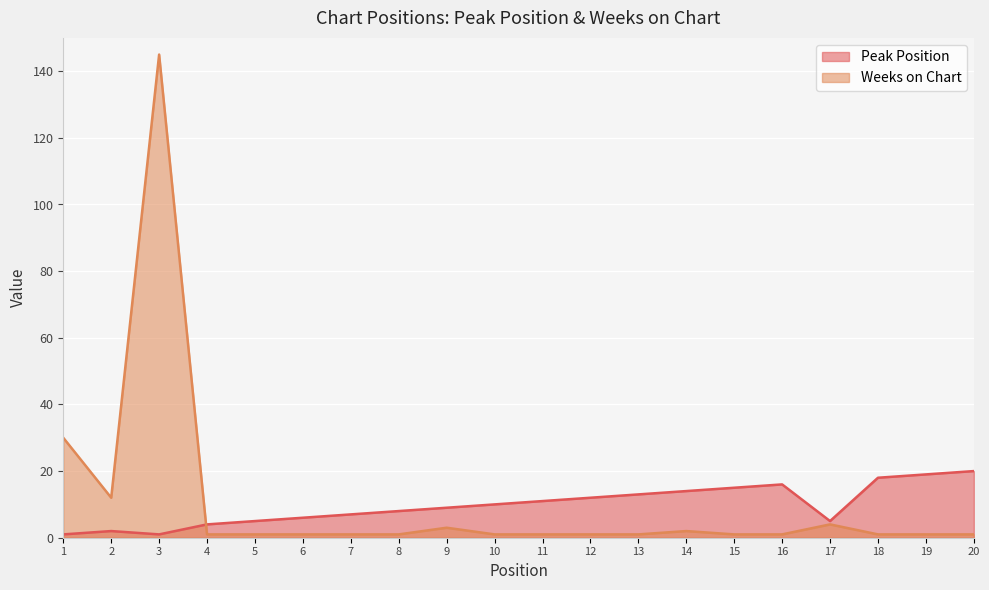

Is it true that Weeks on Chart equals 1 at 10?

False